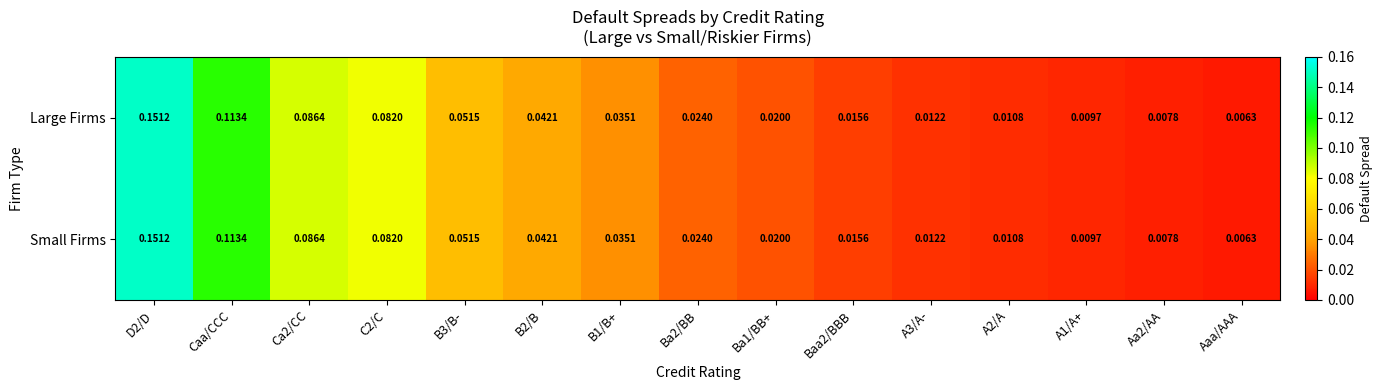

Where is Large Firms nearest to the value 0?

Aaa/AAA